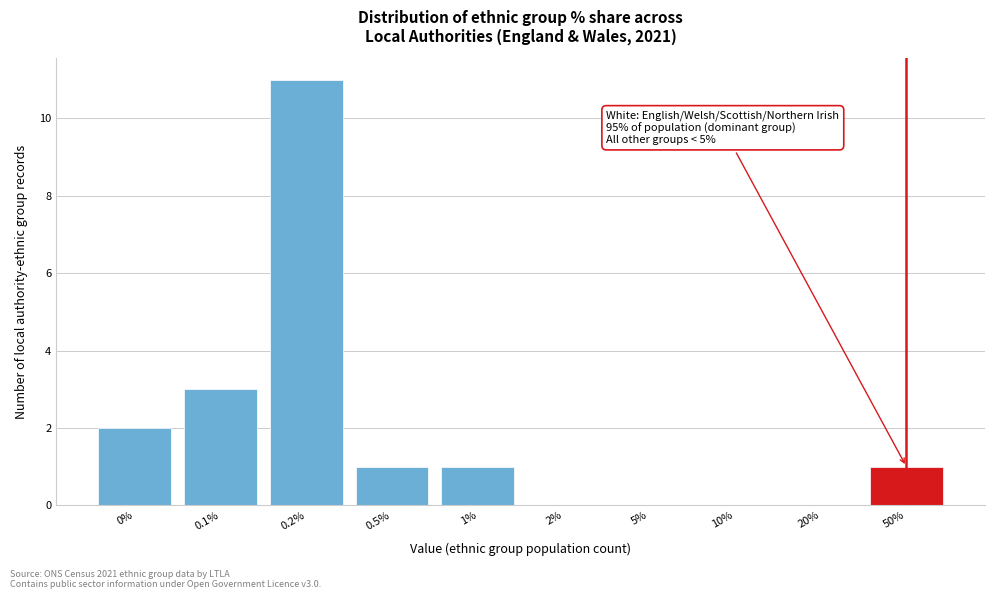

Reading left to right, extract all data points from this chart.

0%=2	0.1%=3	0.2%=11	0.5%=1	1%=1	2%=0	5%=0	10%=0	20%=0	50%=1